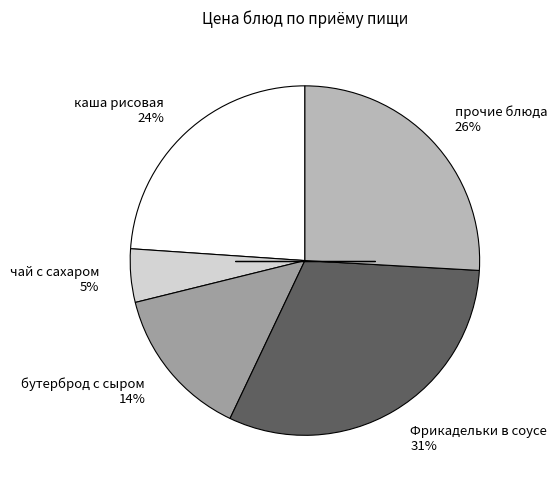

To the nearest percent, what percentage of the pie is бутерброд с сыром 14%?

14%